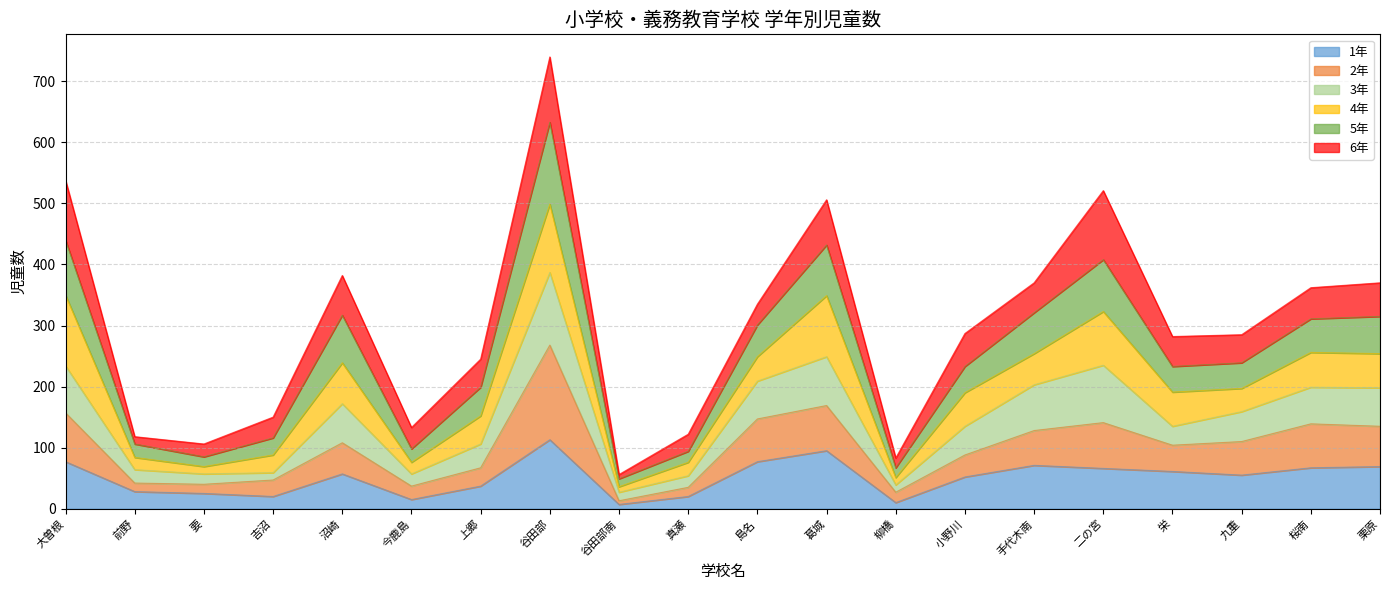

What position from the left is 二の宮?

16